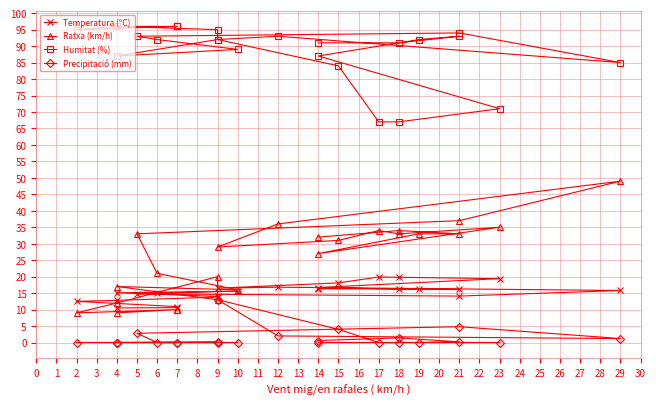

Where does the Temperatura (ºC) series first go above 15?

4